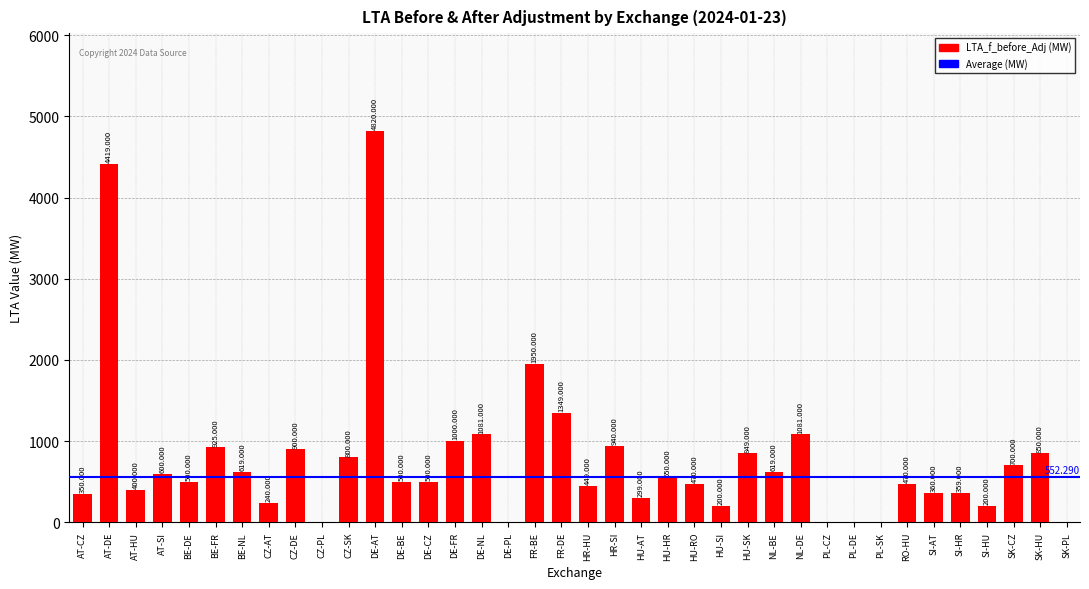

At which label does the data first exceed 500?

AT-DE